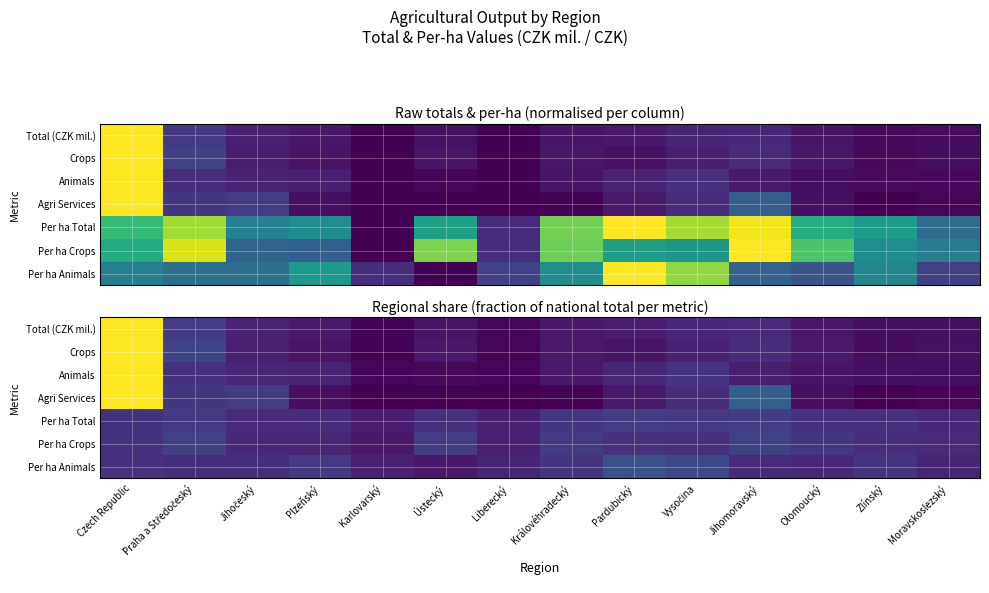

The value of Total (CZK mil.) at Moravskoslezský is 0.0. True or false?

False